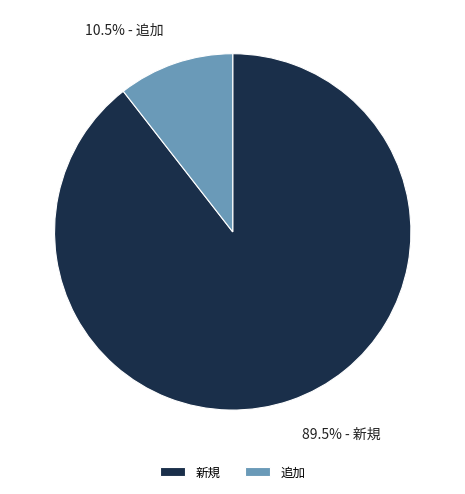

What percentage do 追加 and 新規 together represent?

100.0%